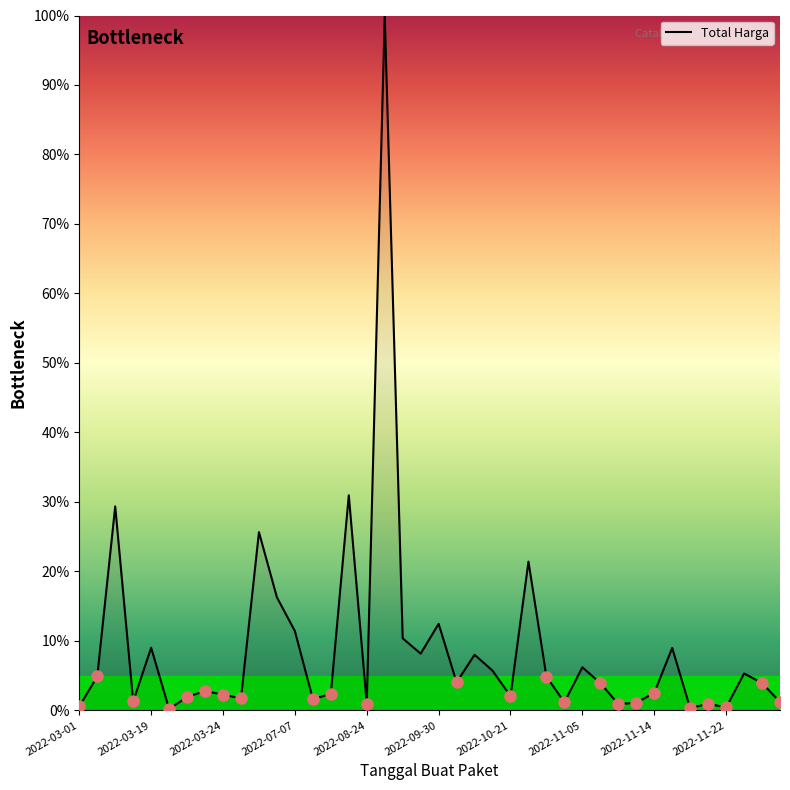

What is the maximum value shown in the chart?

100.0